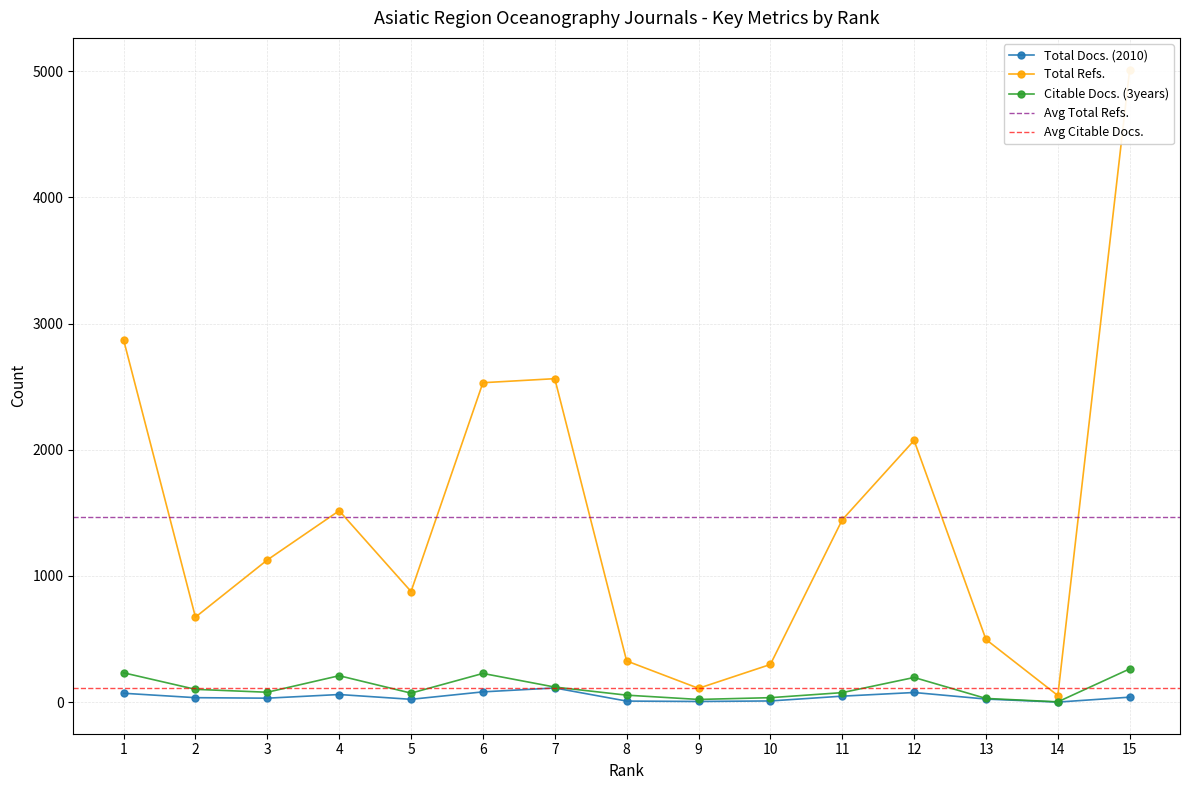

The value of Total Refs. at 5 is 877. True or false?

True